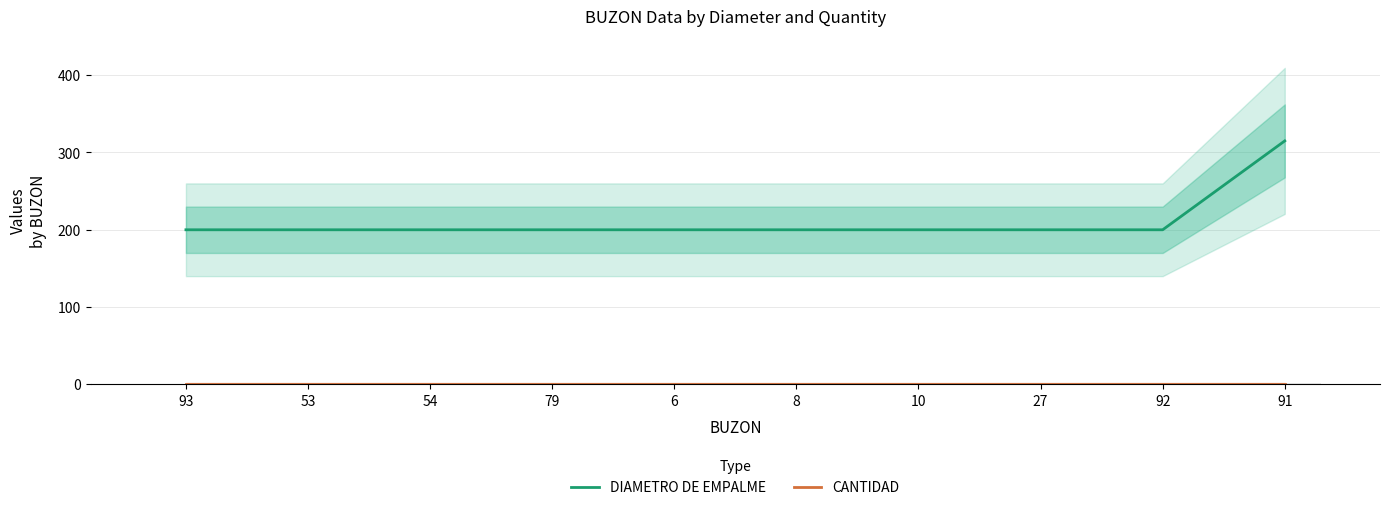

At which category does the chart reach its minimum across all series?

93